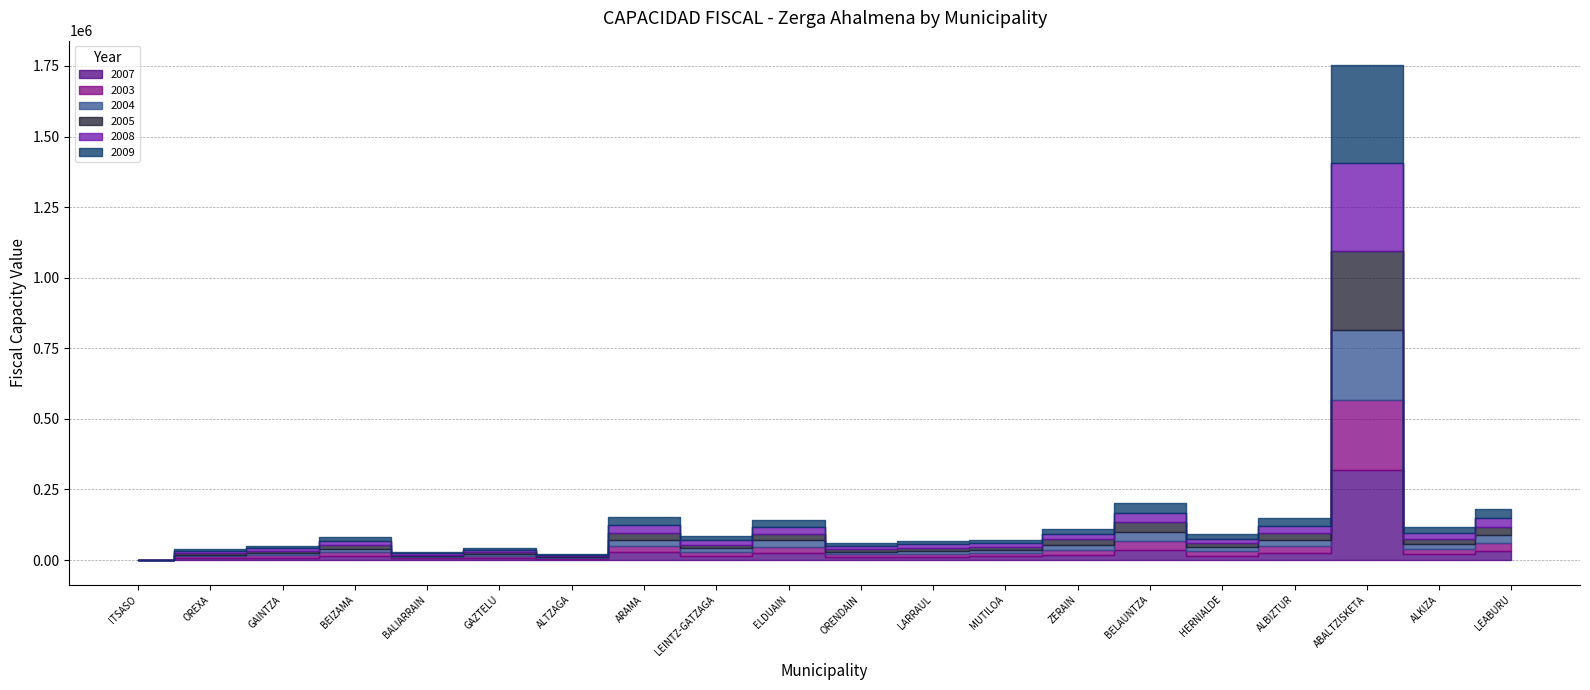

What is the difference between the second highest and second lowest values in the 2008 series?

27560.5